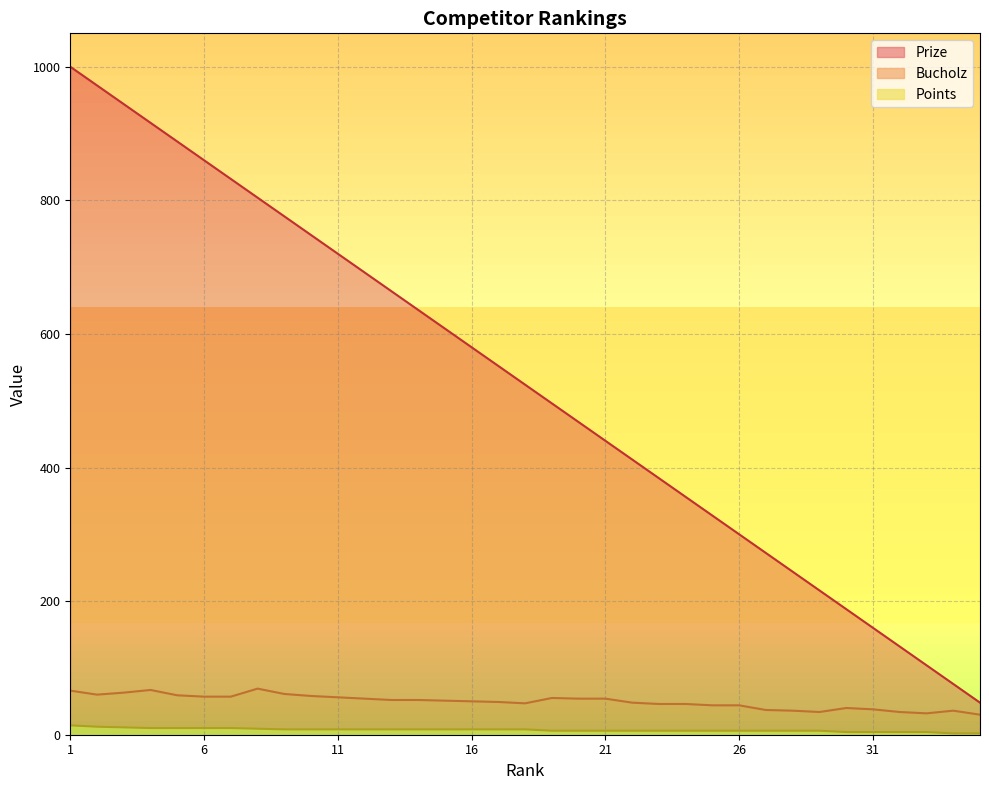

How many lines are shown in the chart?

3